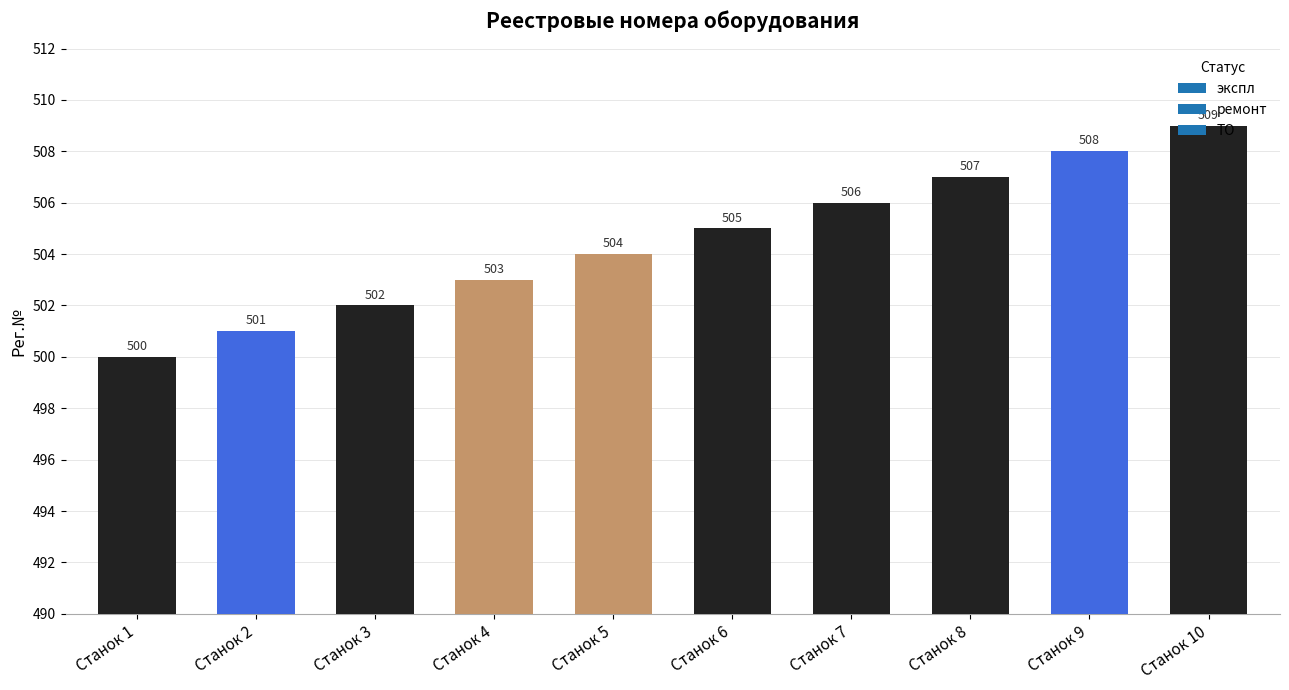

What is the ratio of the value at Станок 8 to the value at Станок 2?

1.0